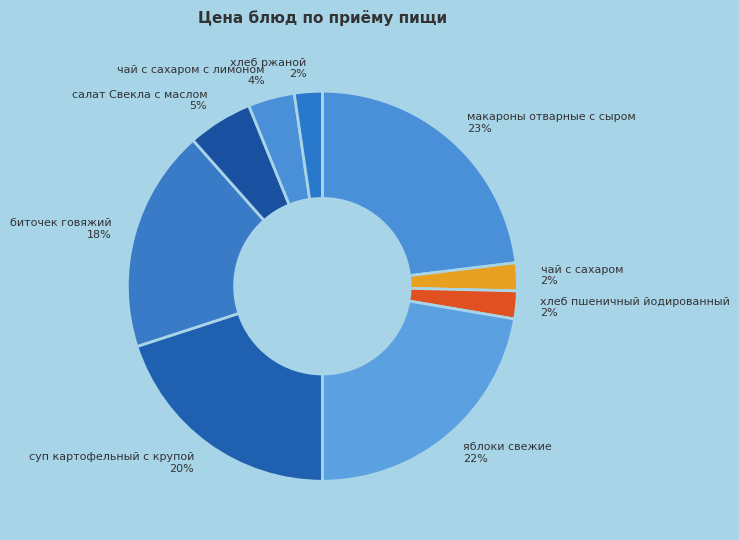

Which slice is the largest?

макароны отварные с сыром